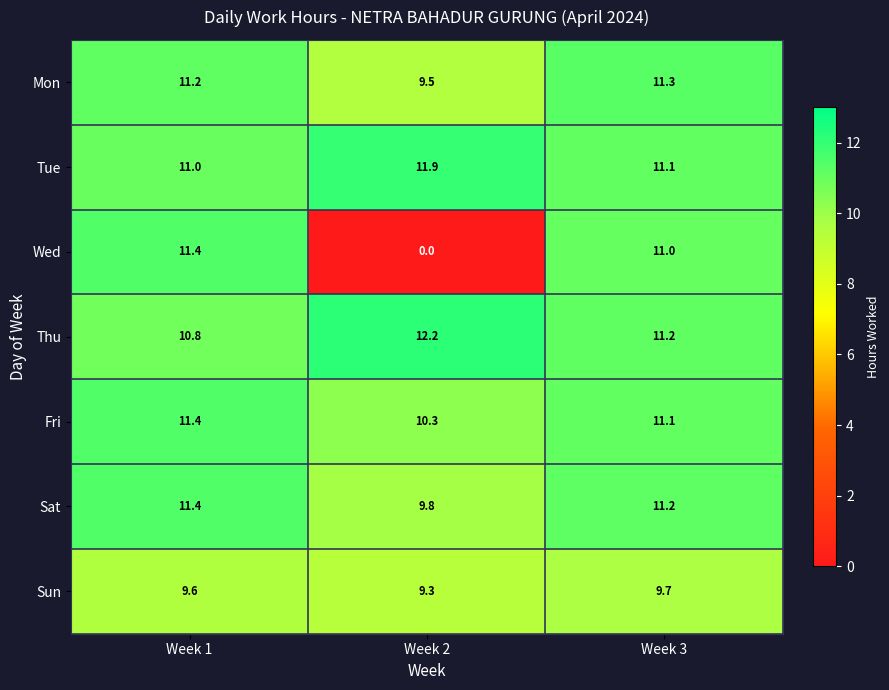

Reading left to right, transcribe all the data shown in this chart.

Mon: 11.2	9.5	11.3
Tue: 11.0	11.9	11.1
Wed: 11.4	0.0	11.0
Thu: 10.8	12.2	11.2
Fri: 11.4	10.3	11.1
Sat: 11.4	9.8	11.2
Sun: 9.6	9.3	9.7